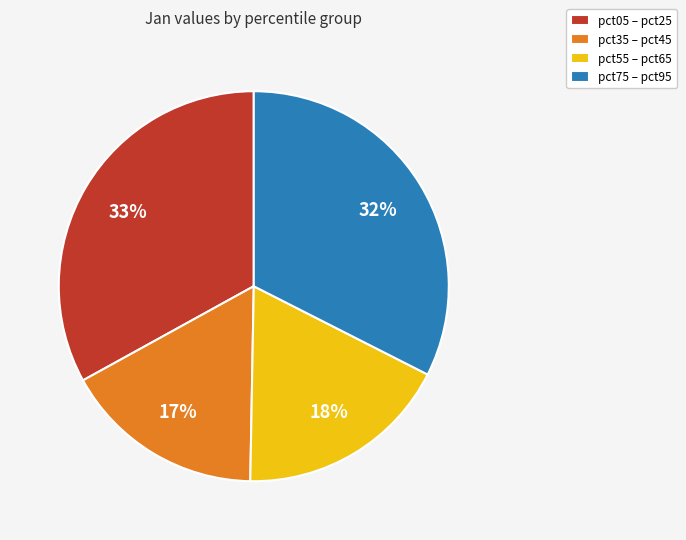

How many slices are in this pie chart?

4